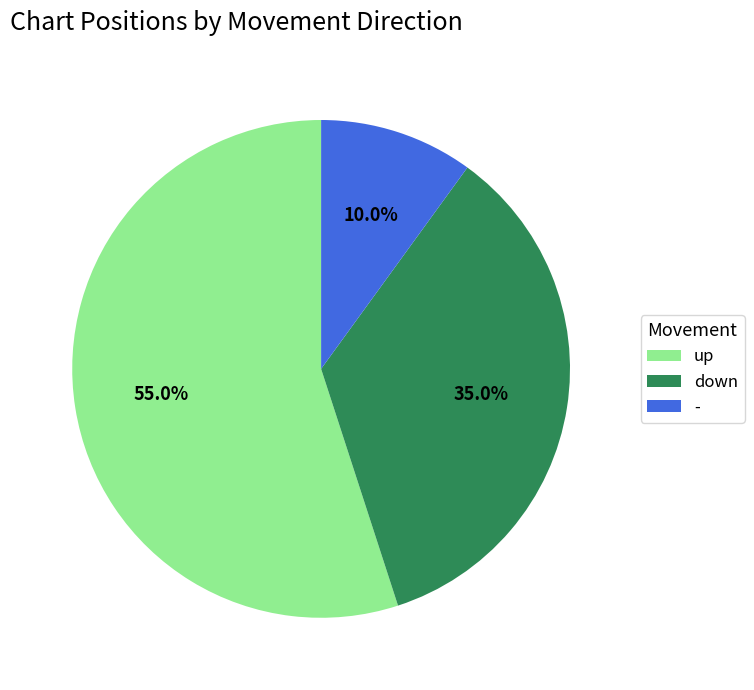

How many slices are in this pie chart?

3